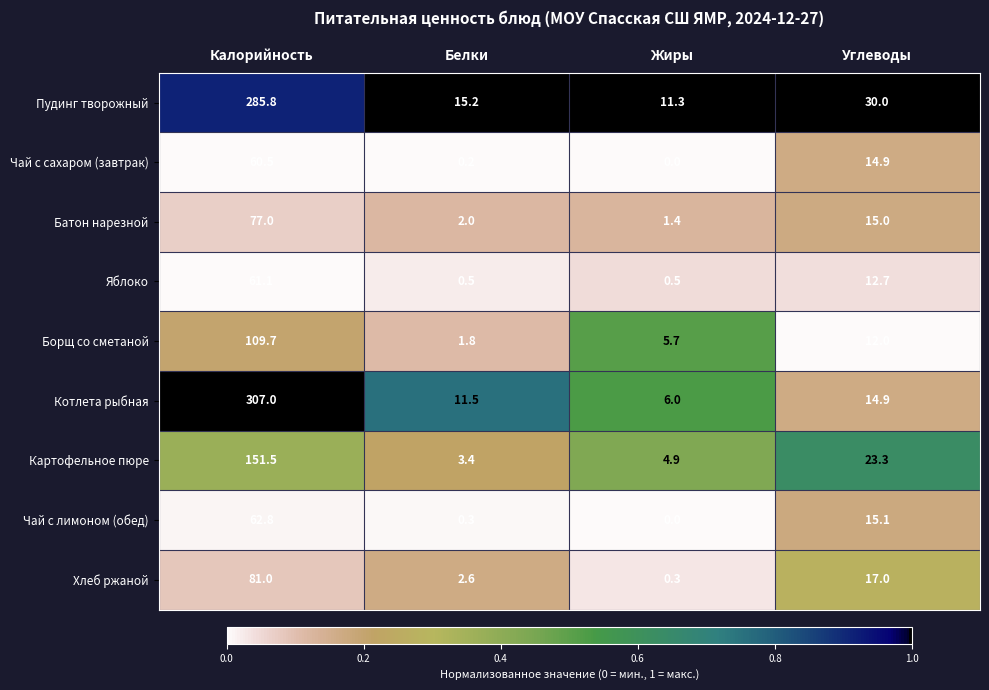

Which series changed the most between Калорийность and Жиры?

Котлета рыбная